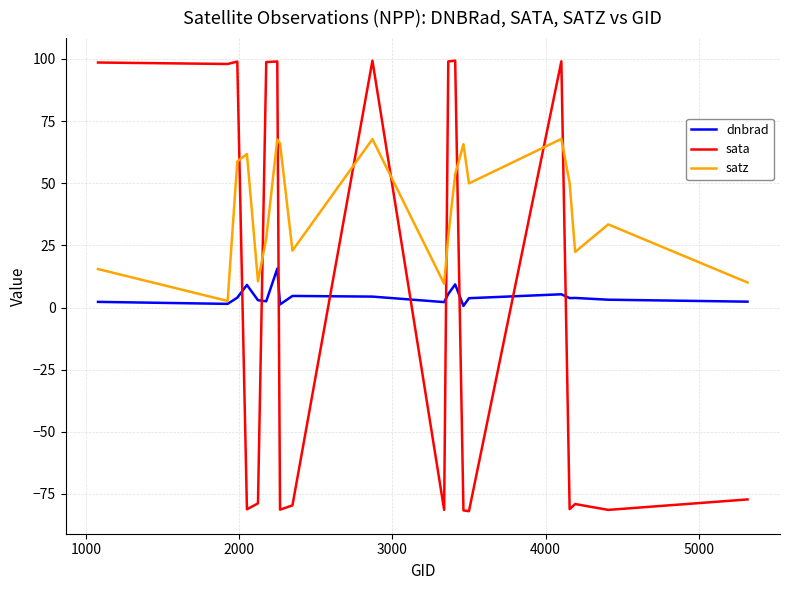

Rank the series by their maximum value, from highest to lowest.

sata, satz, dnbrad